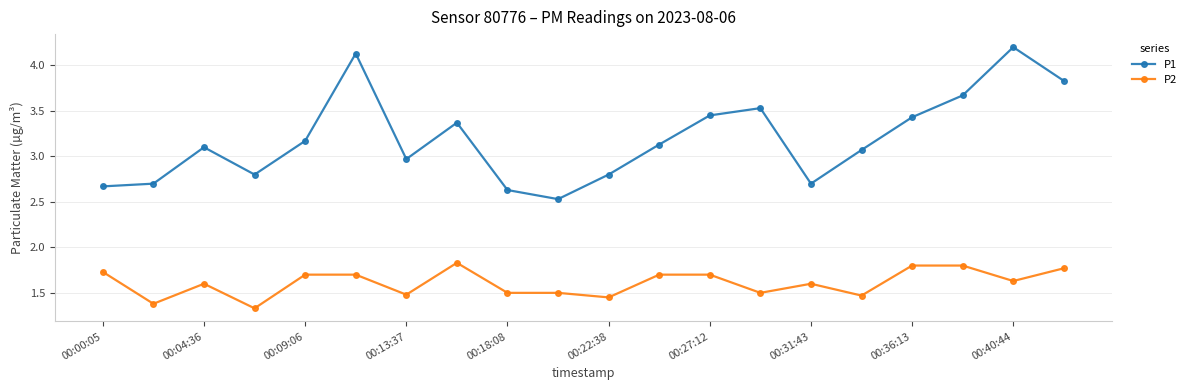

True or false: P2 has more than 0 points higher than both neighbors.

True